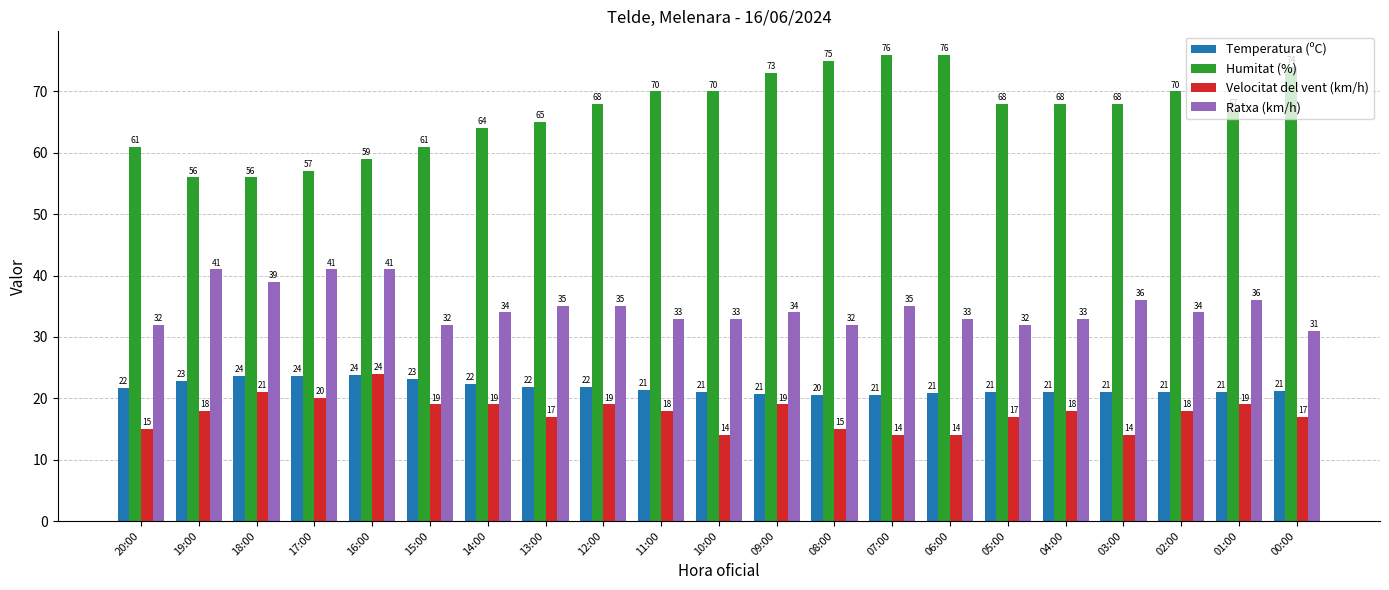

What is the value of the Temperatura (ºC) bar at the 19th from the left?

21.0